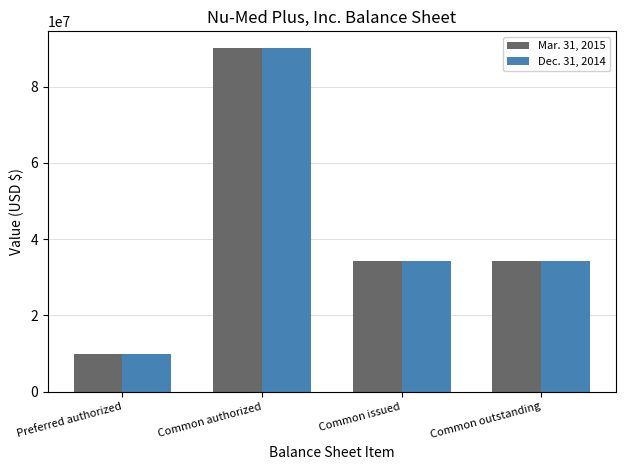

How many values in the Mar. 31, 2015 series are below 34281347?

1